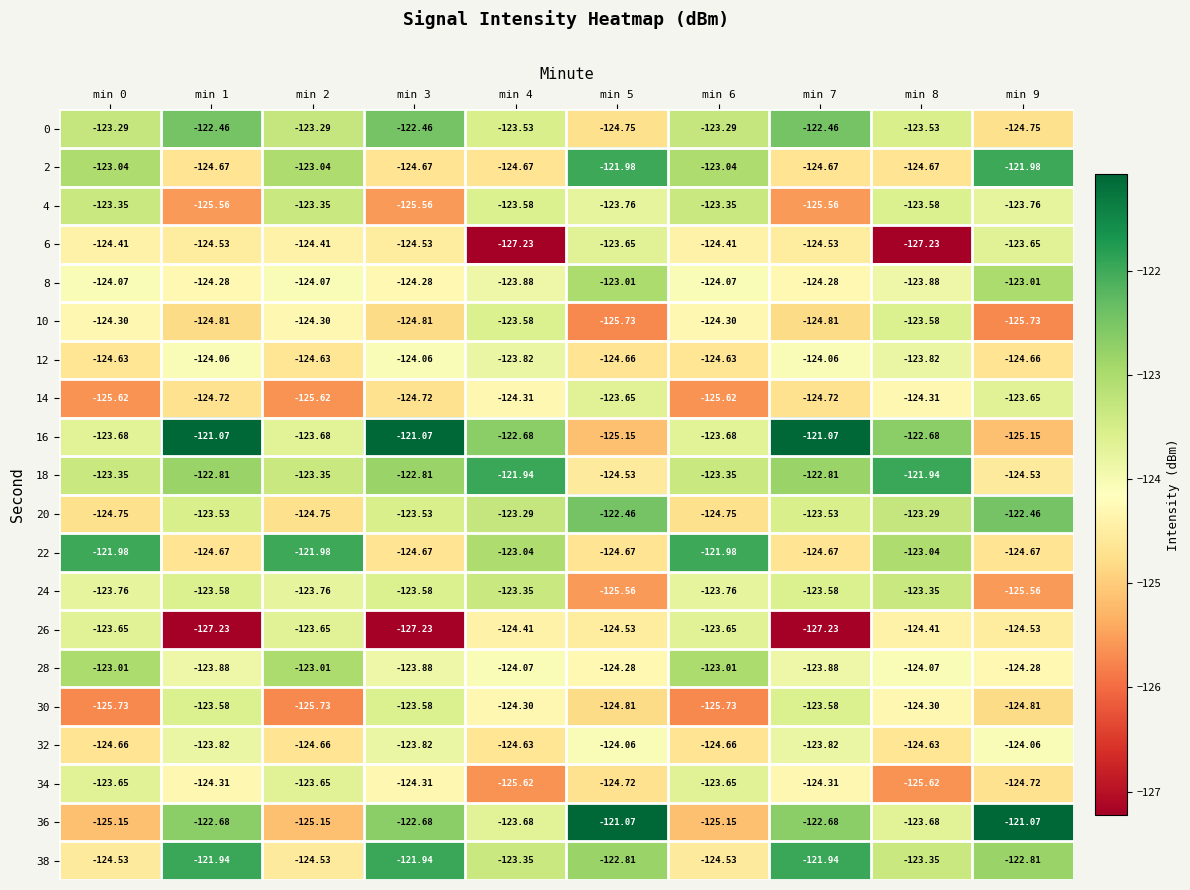

Which series changed the most between min 3 and min 9?

16